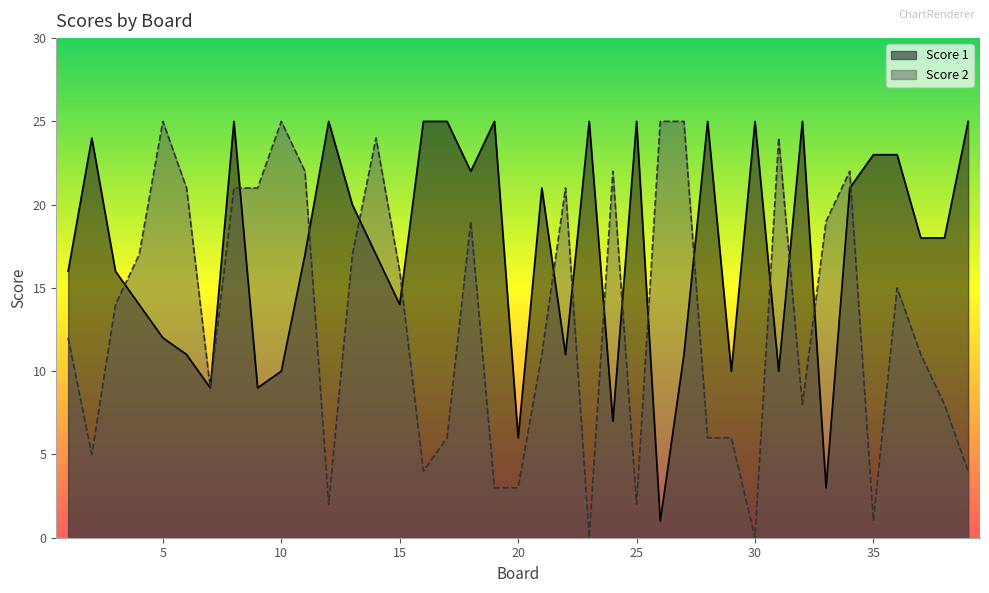

What are all the series names shown in the legend?

Score 1, Score 2